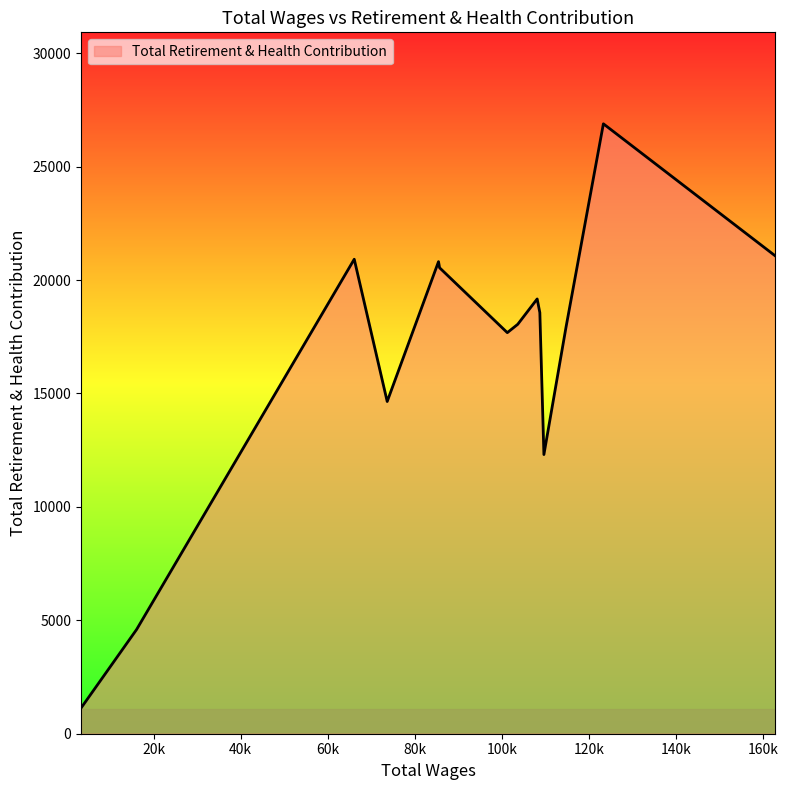

What is the sum of all values?

234286